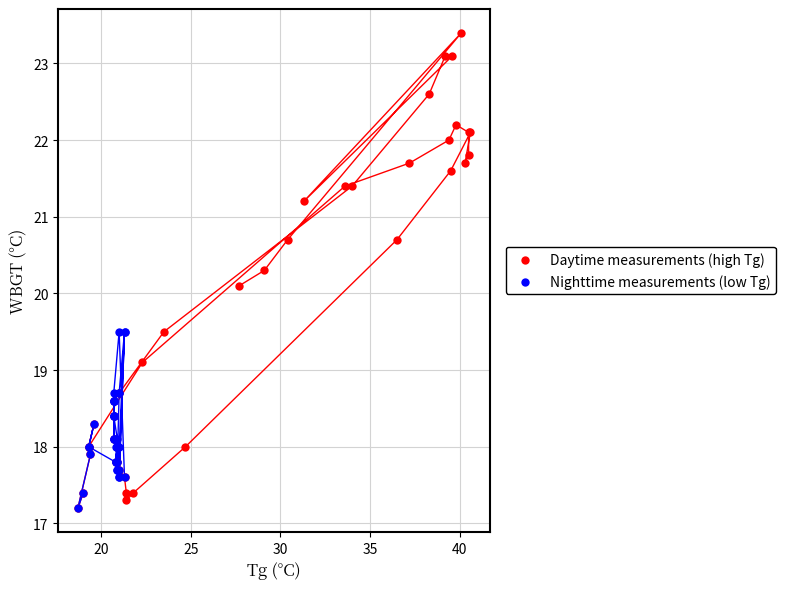

Which series reaches the maximum Y coordinate?

Daytime measurements (high Tg)